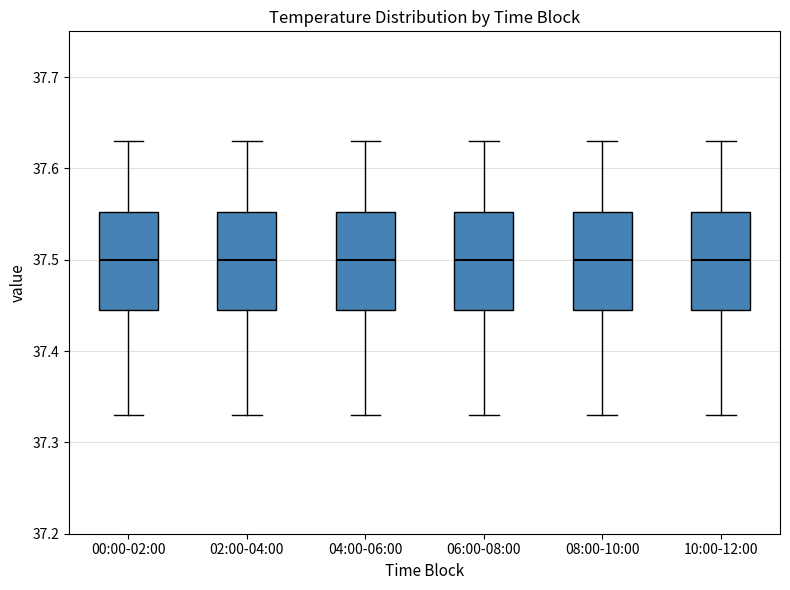

Reading left to right, transcribe this box plot: for each box, give where its median line is, the range the box spans, and where its two whiskers end, as read against the y-axis. The values are not printed on the chart, so give them approximately, as read against the axis.

00:00-02:00: median 37.50, box 37.45 to 37.55, whiskers 37.33 to 37.63
02:00-04:00: median 37.50, box 37.45 to 37.55, whiskers 37.33 to 37.63
04:00-06:00: median 37.50, box 37.45 to 37.55, whiskers 37.33 to 37.63
06:00-08:00: median 37.50, box 37.45 to 37.55, whiskers 37.33 to 37.63
08:00-10:00: median 37.50, box 37.45 to 37.55, whiskers 37.33 to 37.63
10:00-12:00: median 37.50, box 37.45 to 37.55, whiskers 37.33 to 37.63